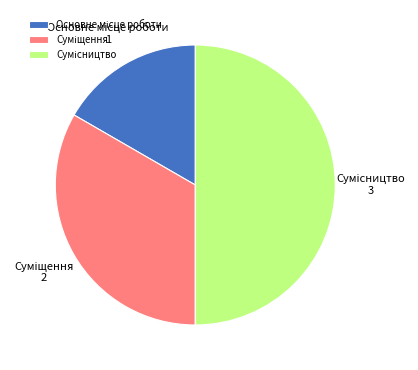

How many segments does this pie chart have?

3